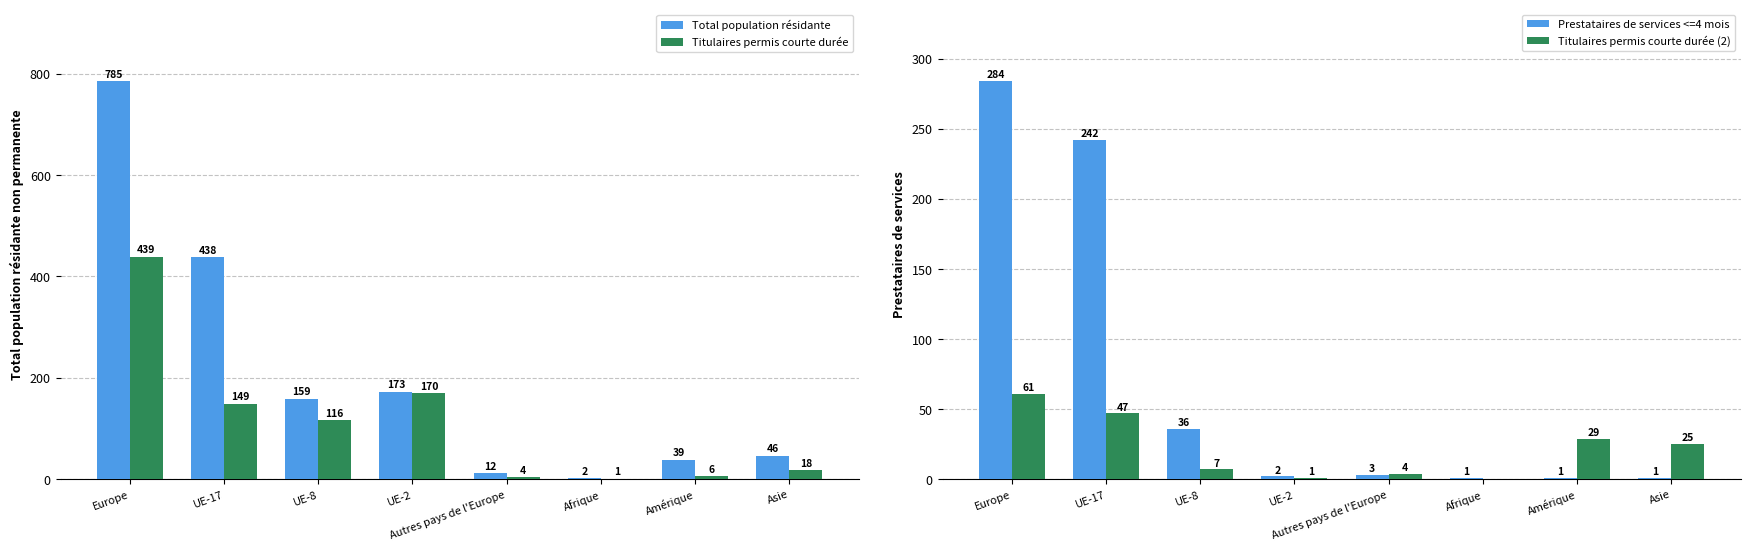

What is the total value across all series at UE-2?

346